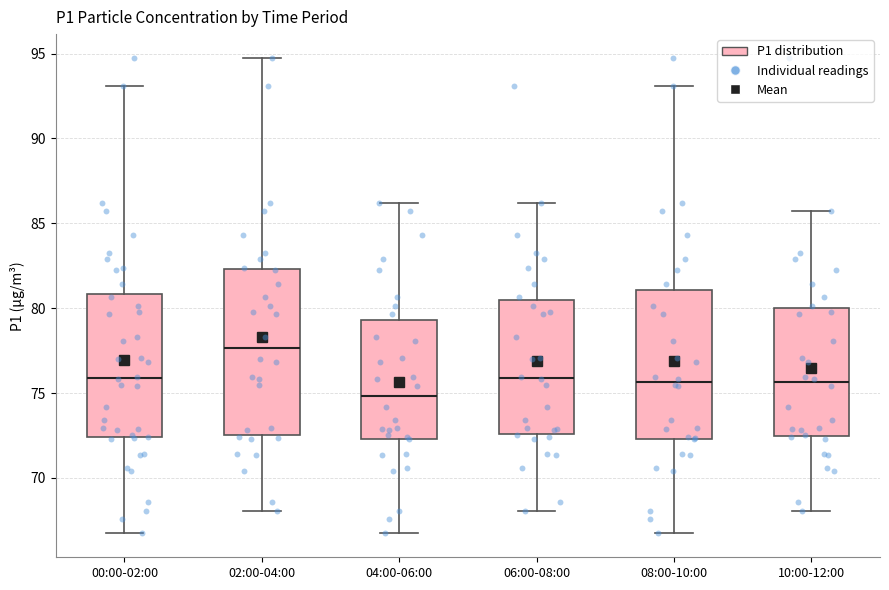

Reading left to right, read every box against the y-axis: the position of its median line, the range the box covers, and the ends of its whiskers. The values are not printed on the chart, so give them approximately, as read against the axis.

00:00-02:00: median 76.0, box 72.5 to 81.0, whiskers 66.5 to 93.0
02:00-04:00: median 77.5, box 72.5 to 82.5, whiskers 68.0 to 95.0
04:00-06:00: median 75.0, box 72.5 to 79.5, whiskers 66.5 to 86.0
06:00-08:00: median 76.0, box 72.5 to 80.5, whiskers 68.0 to 86.0
08:00-10:00: median 75.5, box 72.5 to 81.0, whiskers 66.5 to 93.0
10:00-12:00: median 75.5, box 72.5 to 80.0, whiskers 68.0 to 86.0